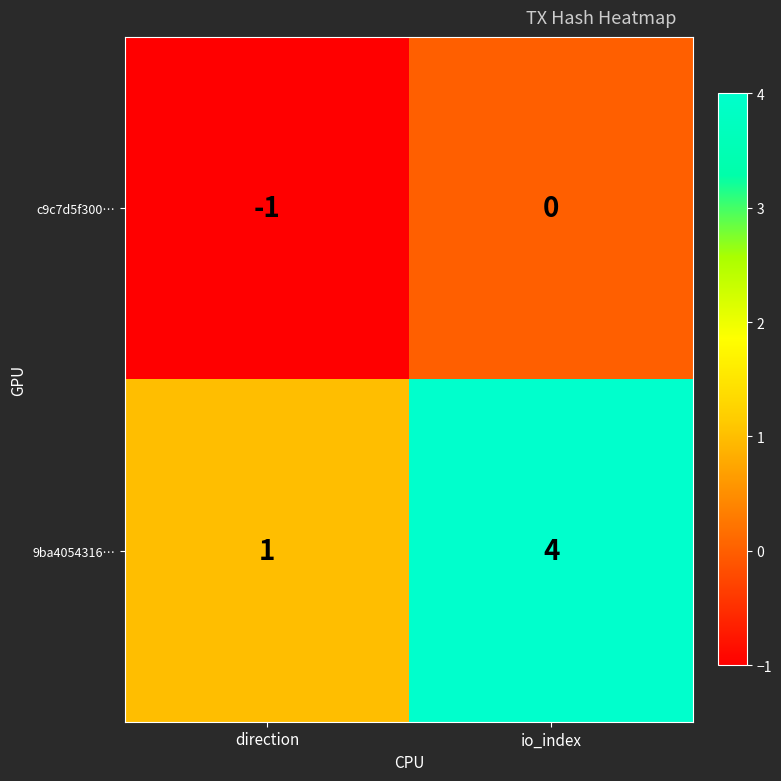

Is it true that c9c7d5f300… equals -2 at direction?

False